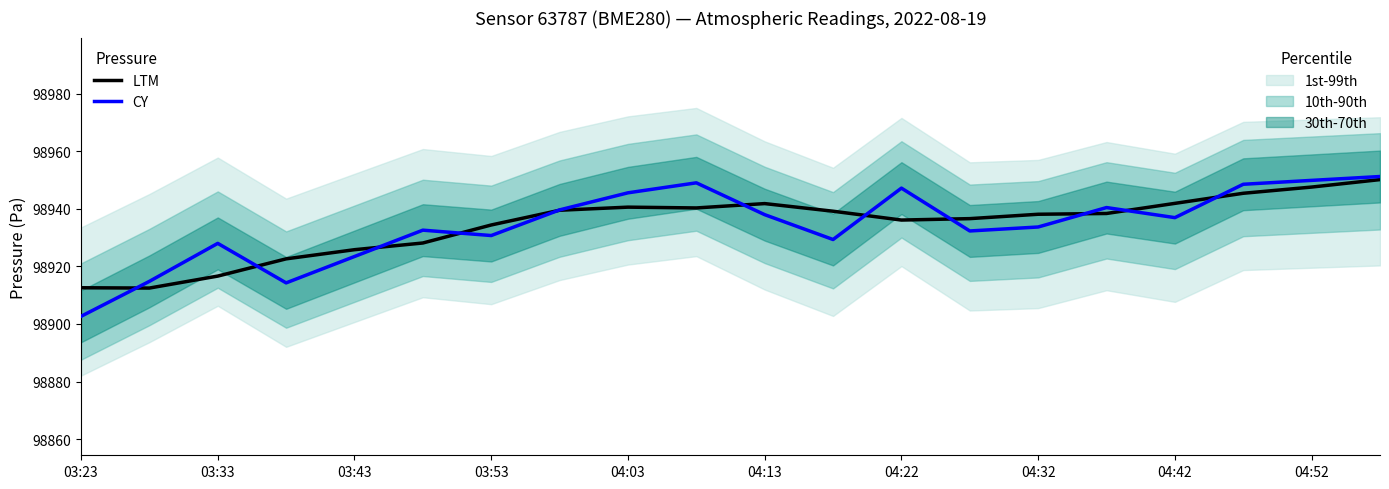

The CY series shows 98929.3 at 11. True or false?

True